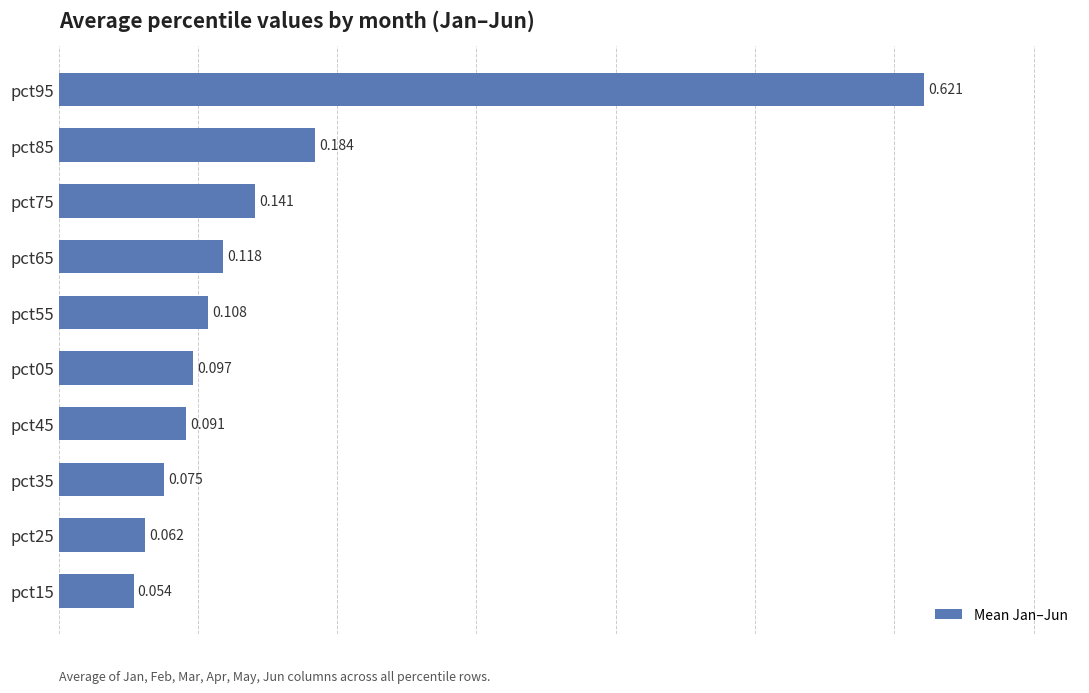

Count the number of categories in the chart.

10